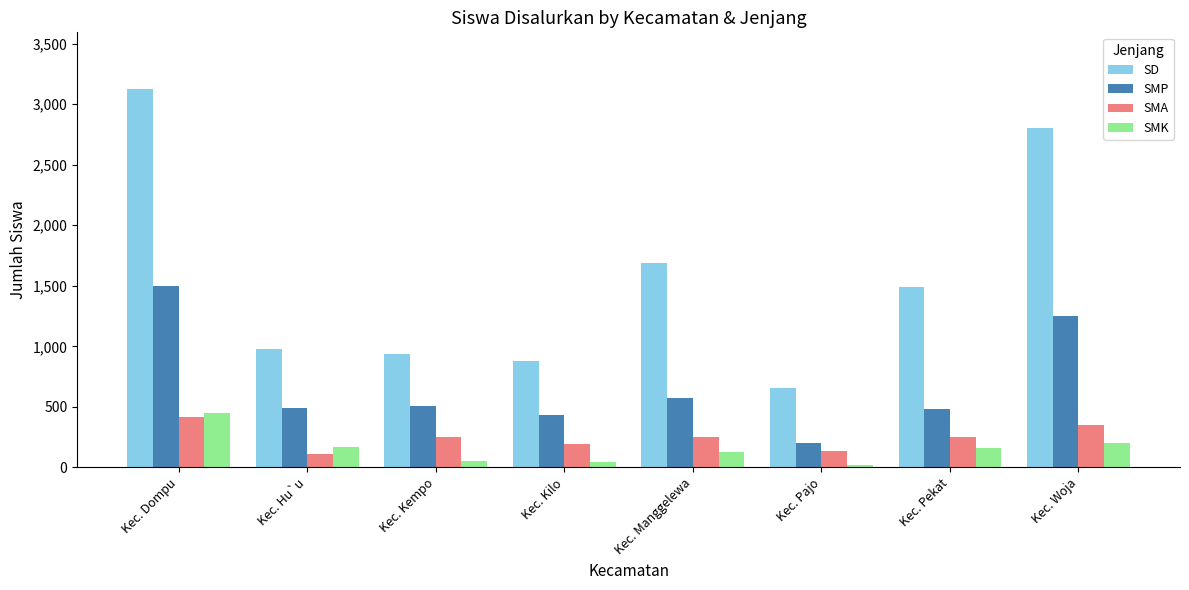

What is the average value of the SMP series?

681